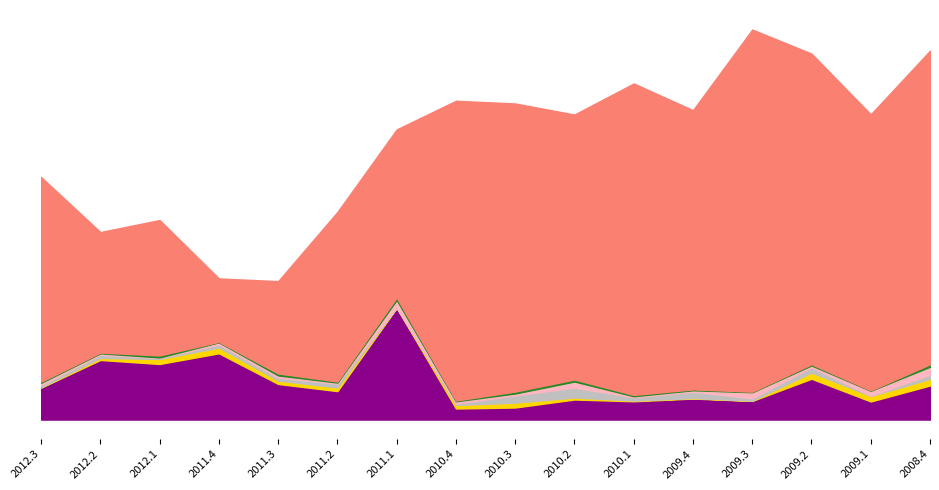

Where does the Corr_dly FTSE series first go above 0?

2012.3